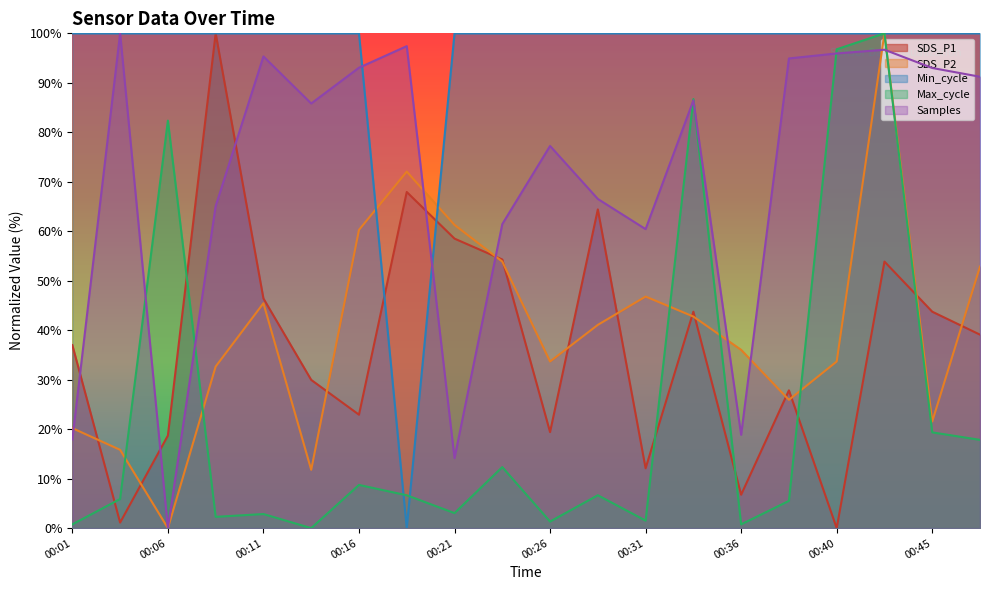

What is the spread (max minus min) of values at 00:43?

46.1